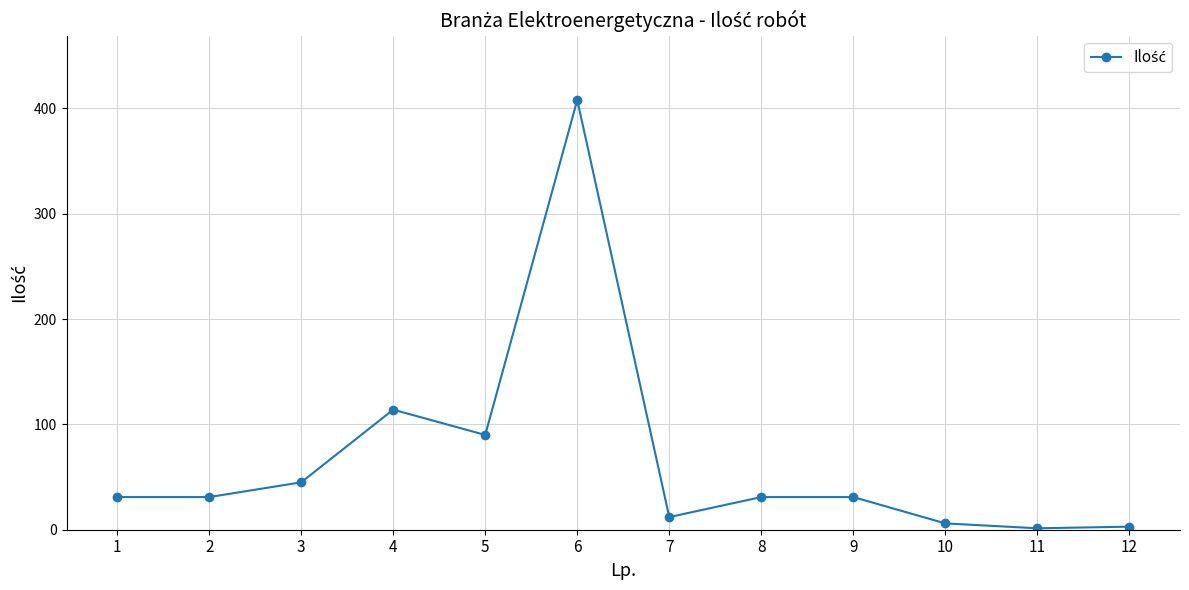

Which has a higher value, 2 or 12?

2